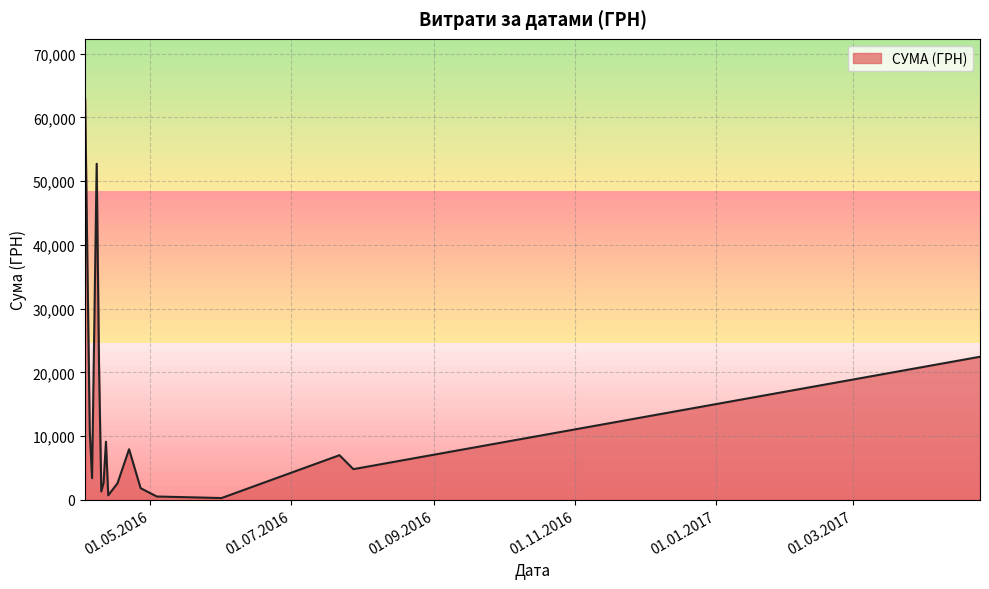

What is the greatest value displayed?

62906.0